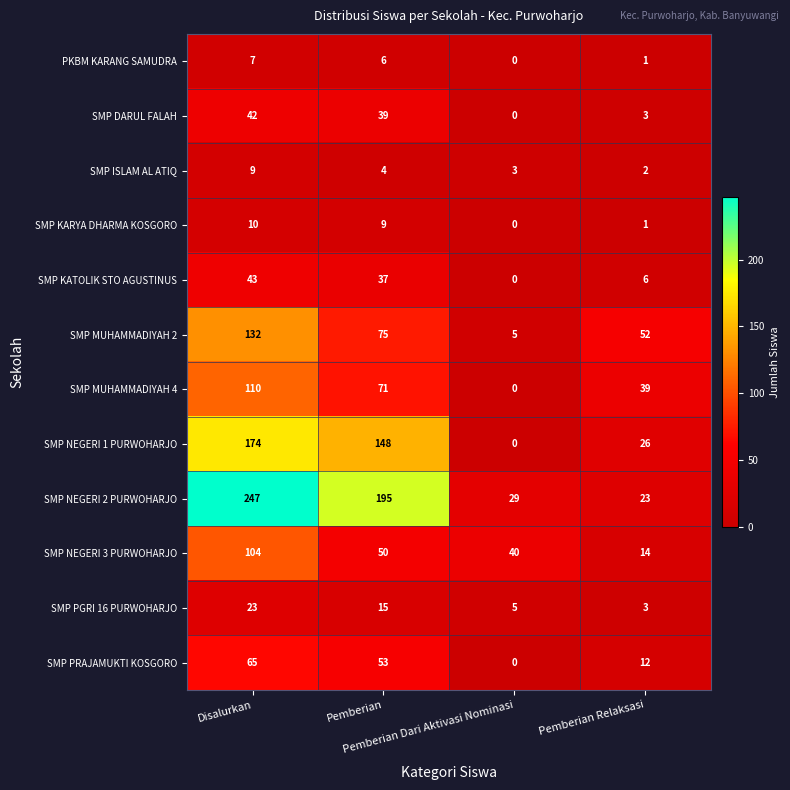

List the series in order of their peak value, highest first.

SMP NEGERI 2 PURWOHARJO, SMP NEGERI 1 PURWOHARJO, SMP MUHAMMADIYAH 2, SMP MUHAMMADIYAH 4, SMP NEGERI 3 PURWOHARJO, SMP PRAJAMUKTI KOSGORO, SMP KATOLIK STO AGUSTINUS, SMP DARUL FALAH, SMP PGRI 16 PURWOHARJO, SMP KARYA DHARMA KOSGORO, SMP ISLAM AL ATIQ, PKBM KARANG SAMUDRA